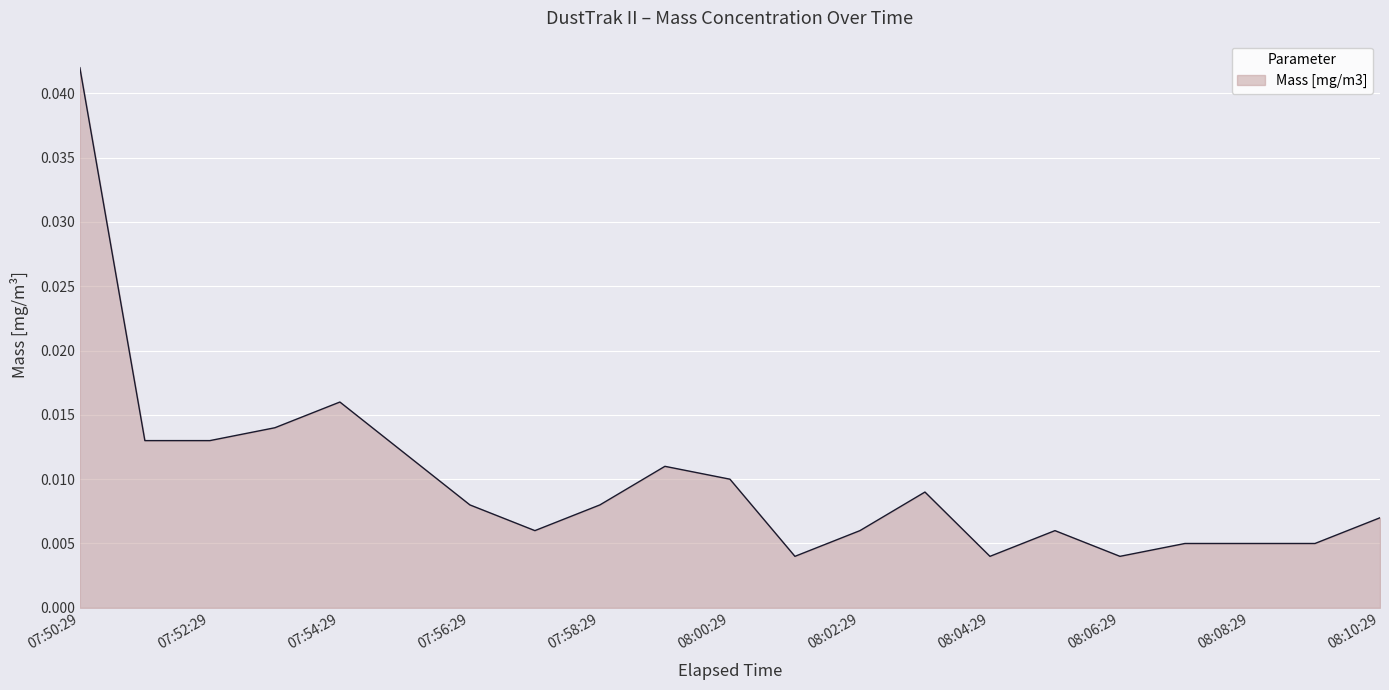

Which category has the highest value across all series?

07:50:29